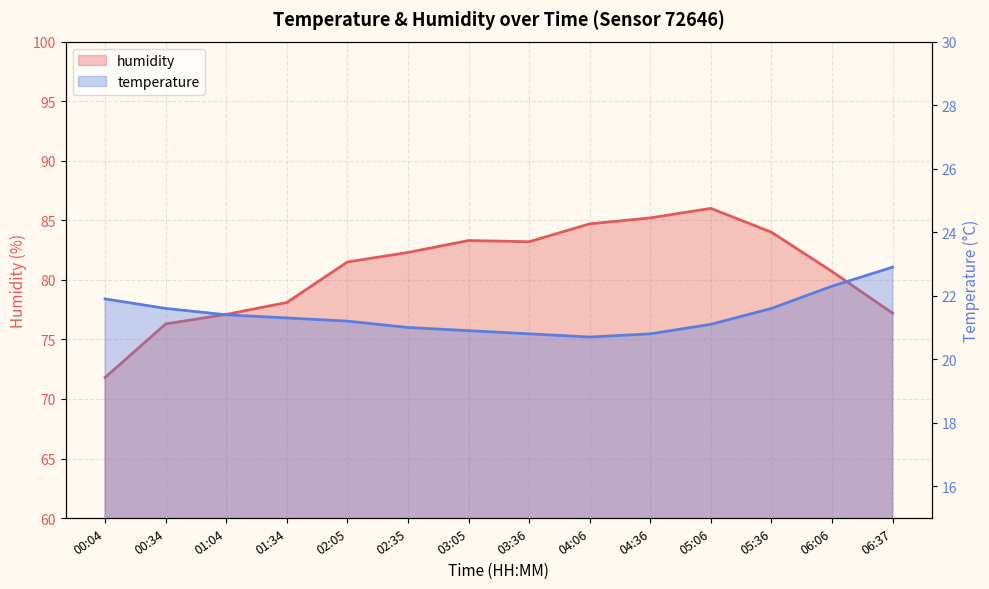

The value of temperature at 05:36 is 6.8. True or false?

False